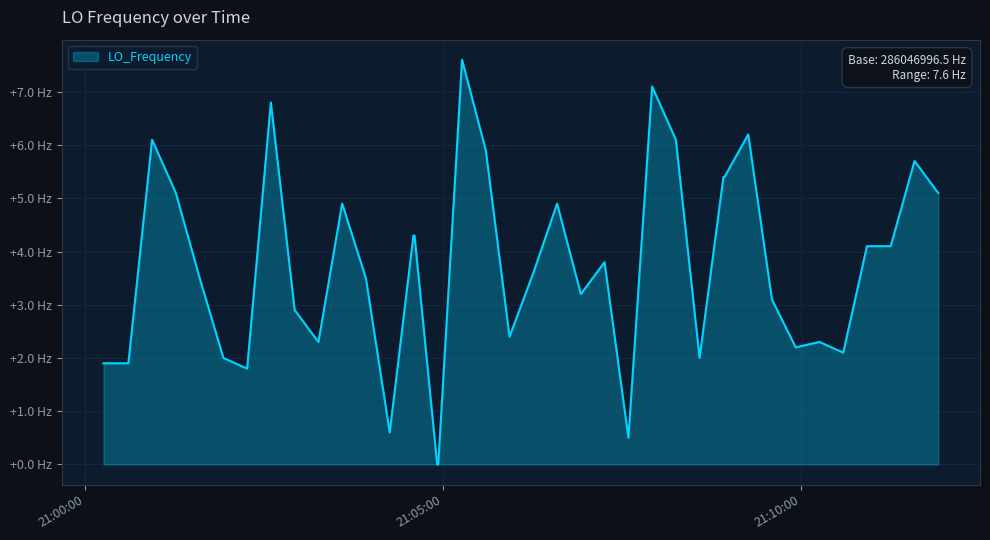

What is the sum of all values?

146.6